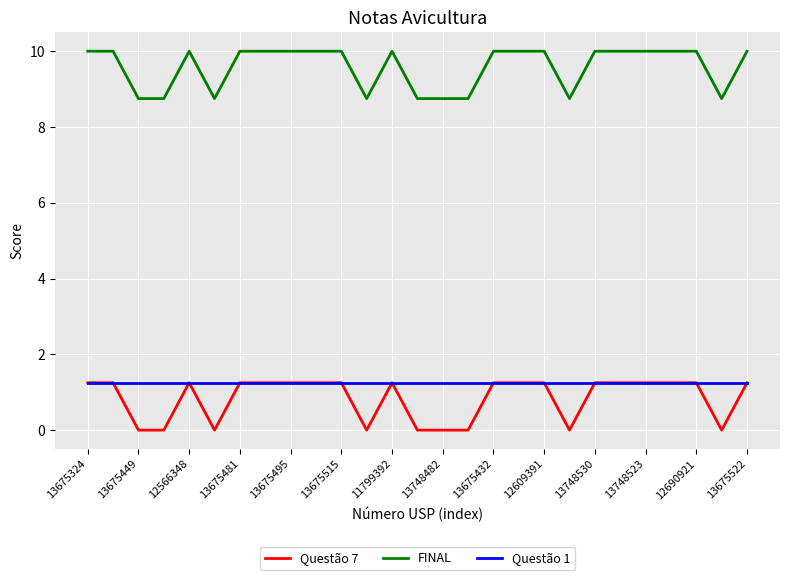

What are all the series names shown in the legend?

Questão 7, FINAL, Questão 1